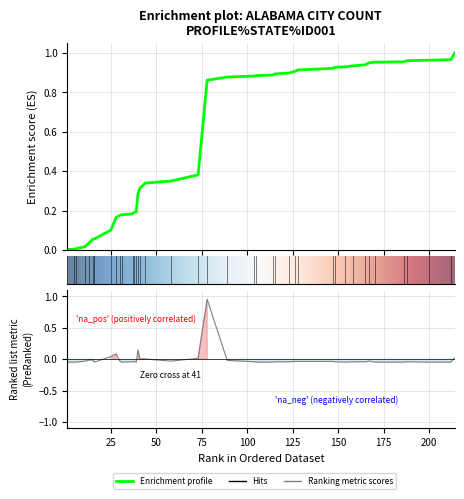

How many values are above zero?

8